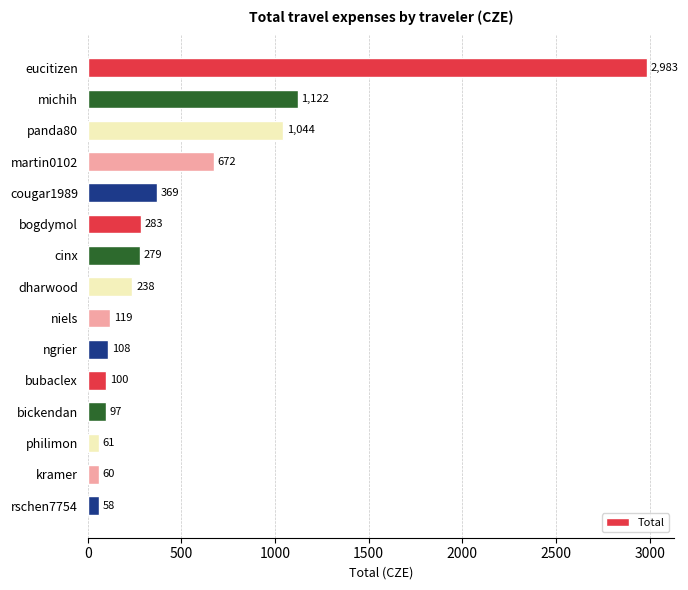

Are the bars grouped side by side (vs. stacked)?

No